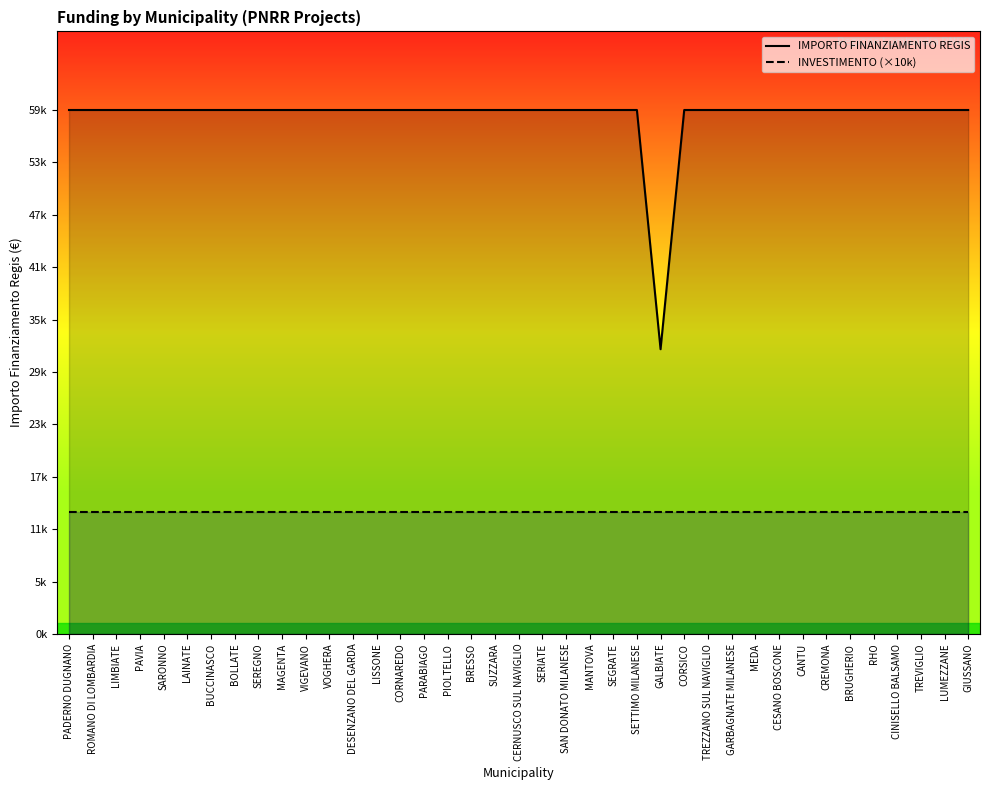

What is the highest value of the IMPORTO FINANZIAMENTO REGIS series?

59966